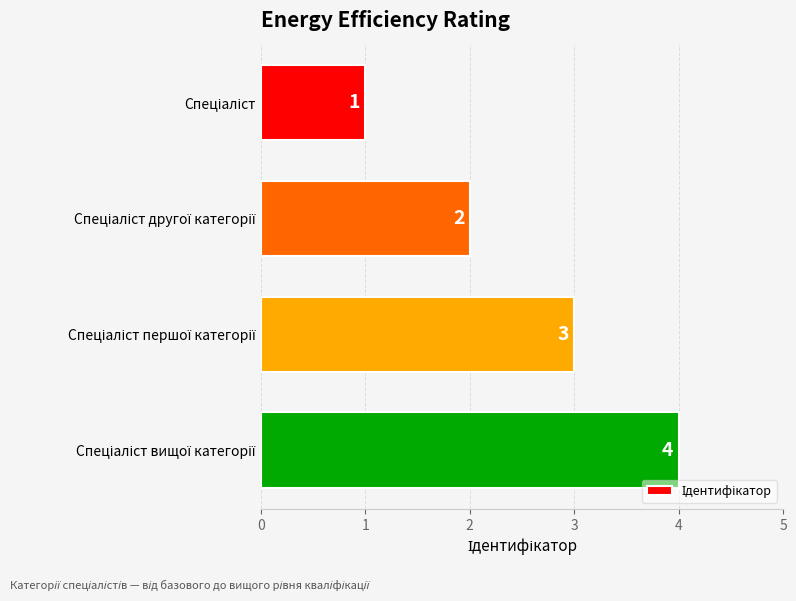

How many values are between 2 and 4?

3